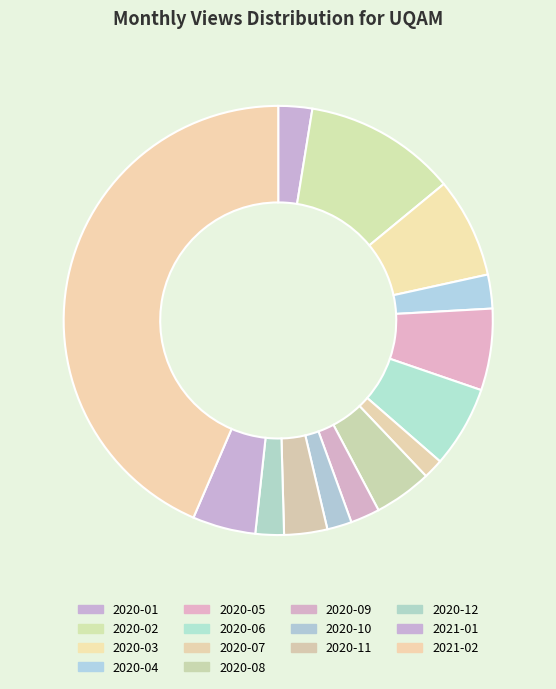

To the nearest percent, what percentage of the pie is 2020-09?

2%